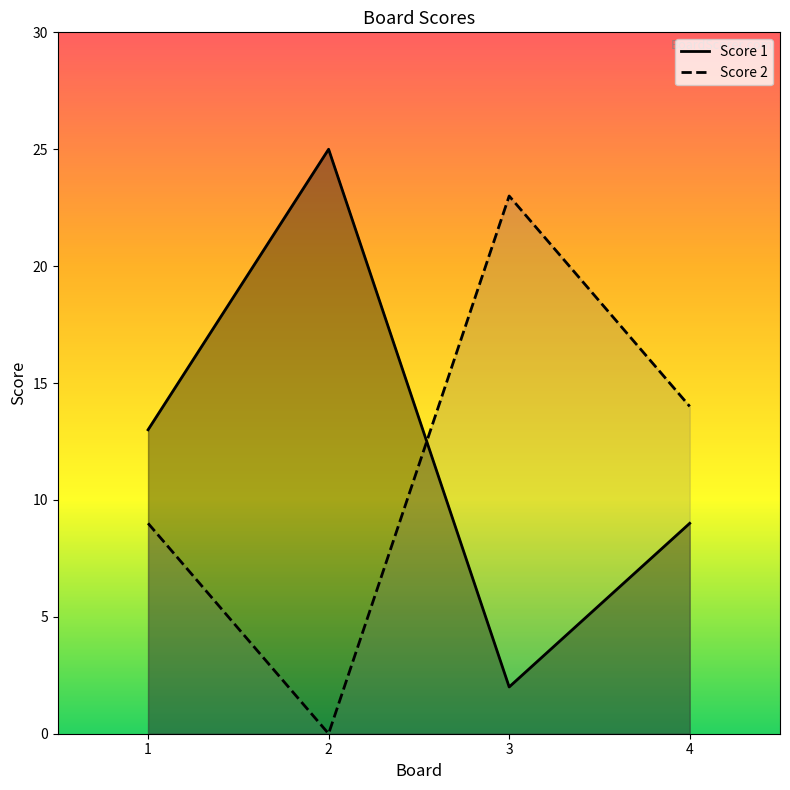

At which category is the sum across all series the highest?

2